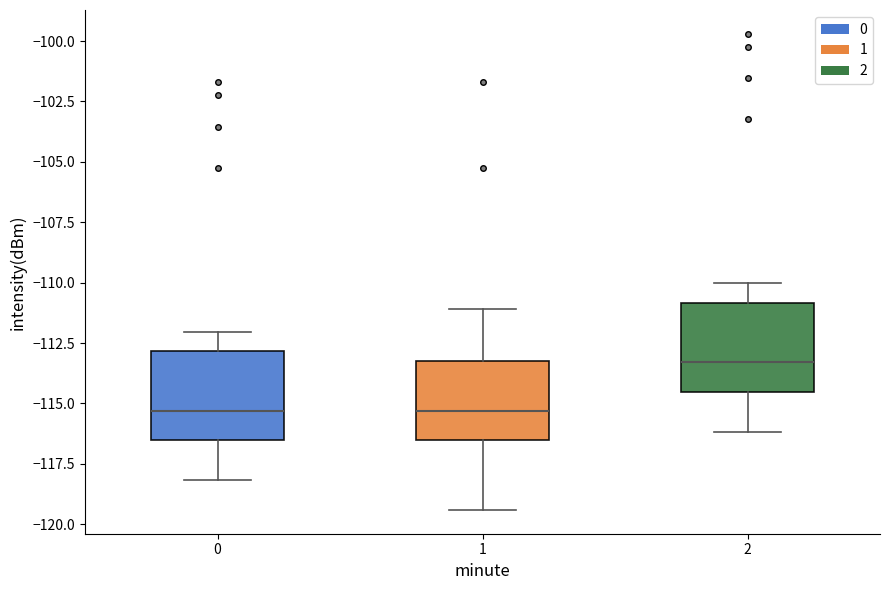

Reading left to right, transcribe this box plot: for each box, give where its median line is, the range the box spans, and where its two whiskers end, as read against the y-axis. The values are not printed on the chart, so give them approximately, as read against the axis.

0: median -115.5, box -116.5 to -113.0, whiskers -118.0 to -112.0
1: median -115.5, box -116.5 to -113.0, whiskers -119.5 to -111.0
2: median -113.5, box -114.5 to -111.0, whiskers -116.0 to -110.0